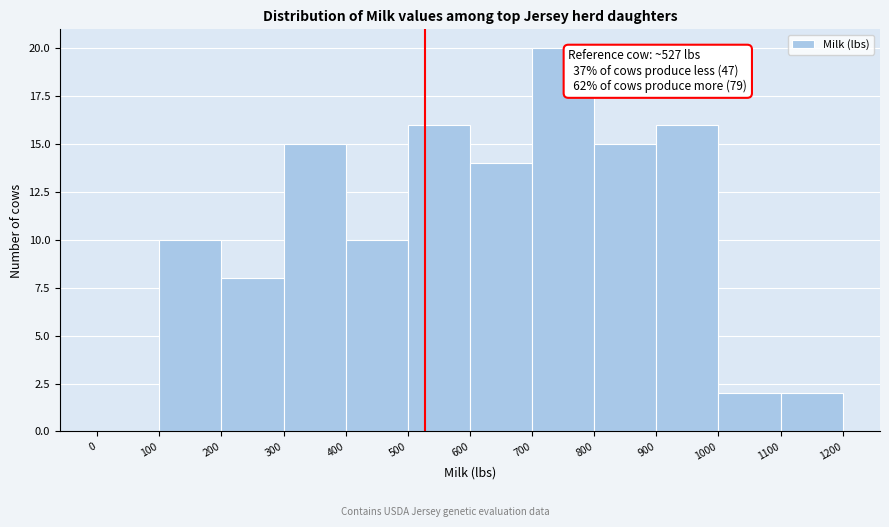

Which range on the x-axis has the tallest bar?

700 to 800